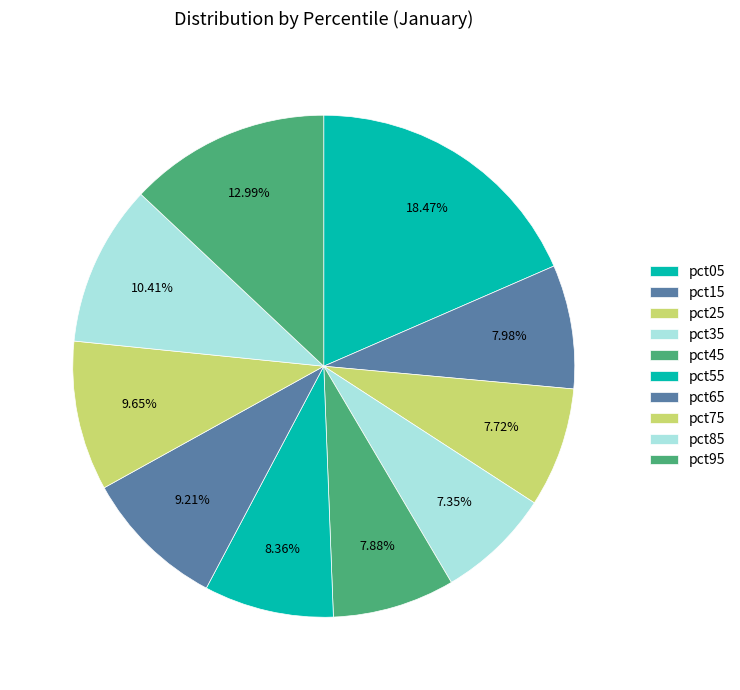

How many slices are in this pie chart?

10